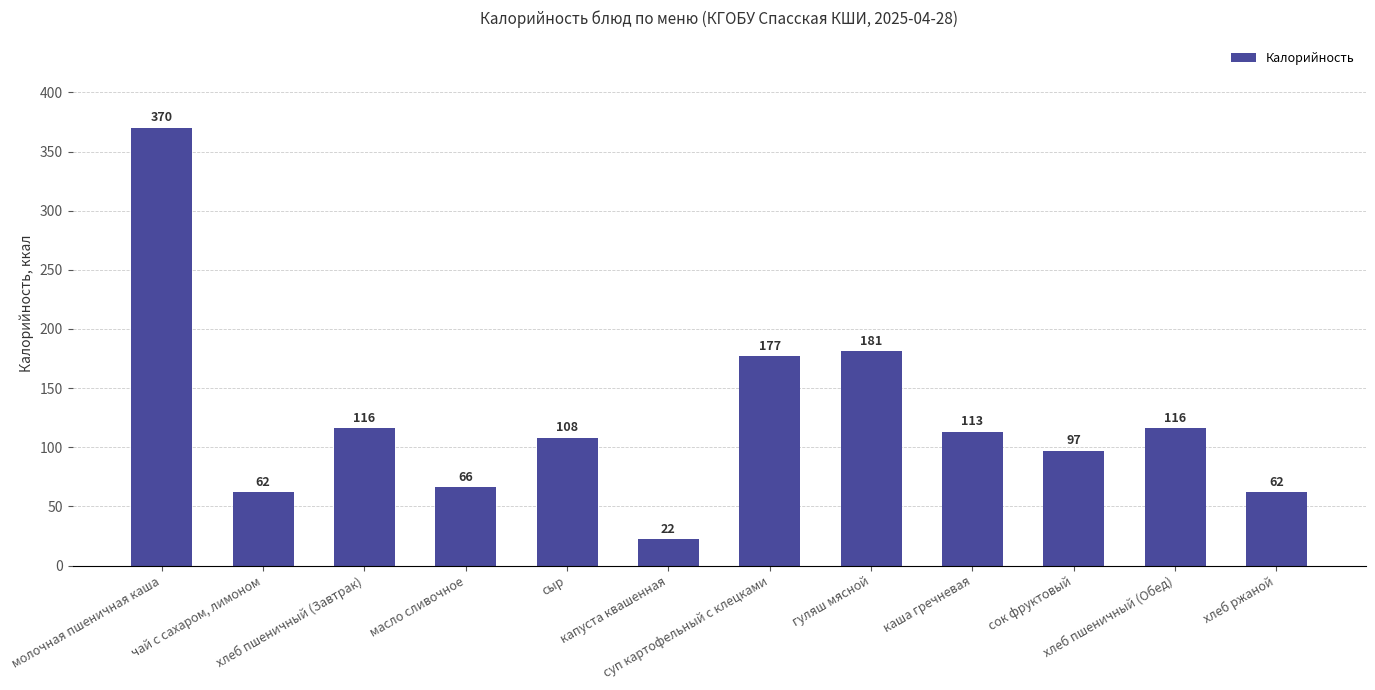

What is the approximate value at капуста квашенная?

22